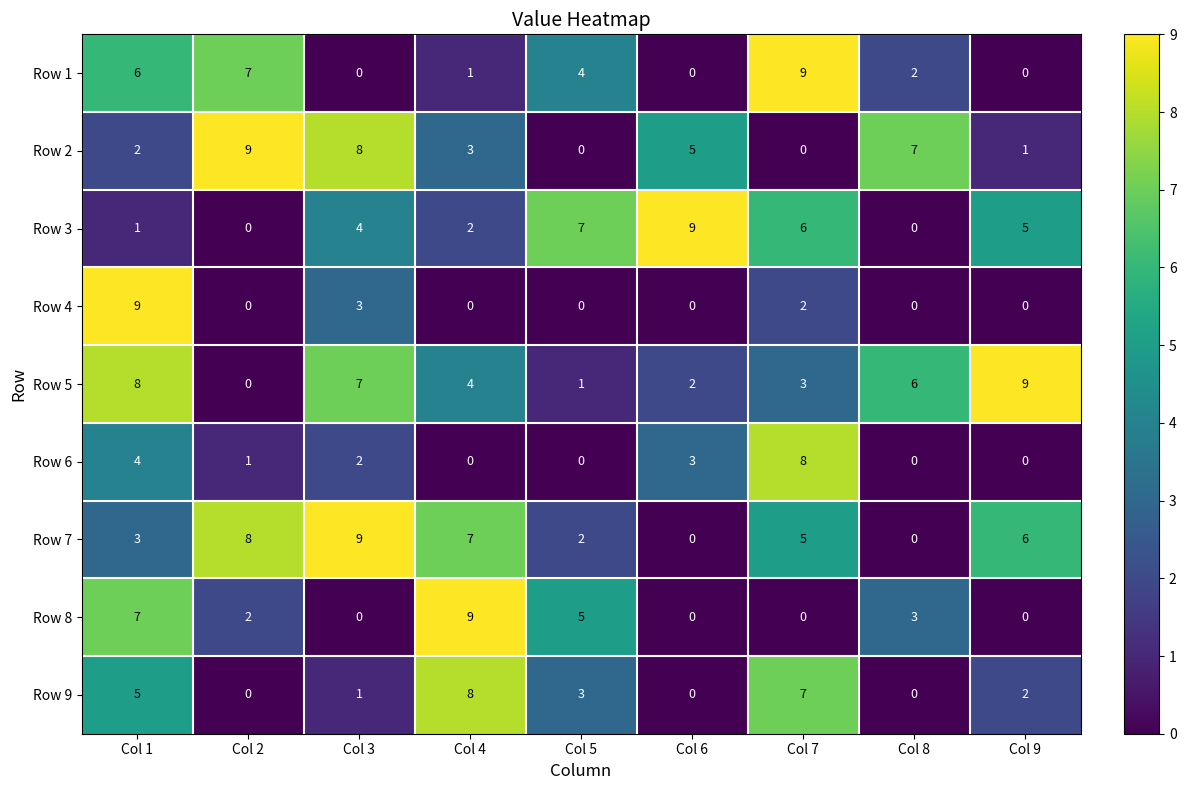

True or false: Row 1 has a value of 1 at Col 8.

False